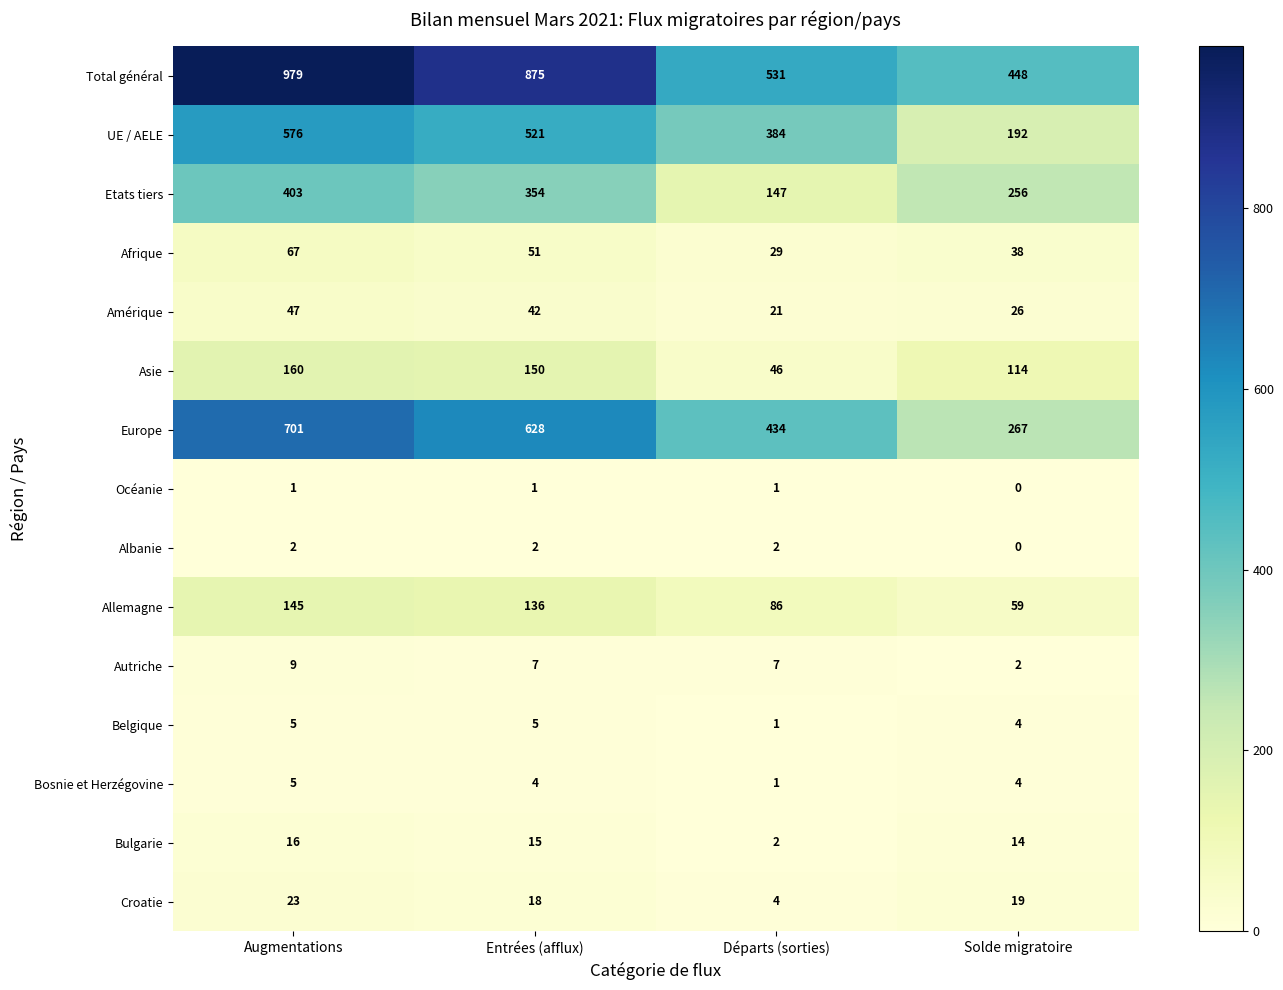

The value of Albanie at Entrées (afflux) is 3. True or false?

False